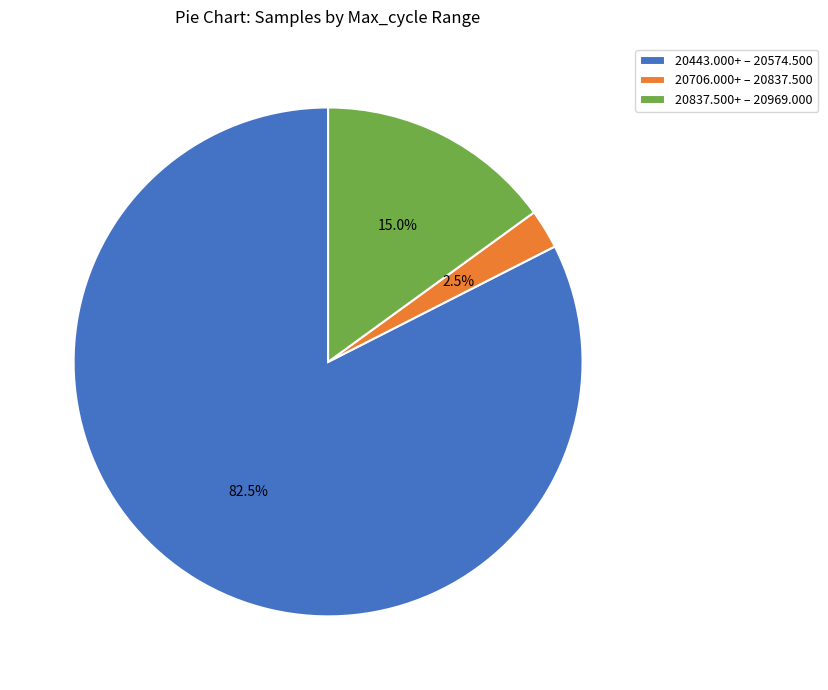

Which has a higher value, 20837.500+ – 20969.000 or 20706.000+ – 20837.500?

20837.500+ – 20969.000